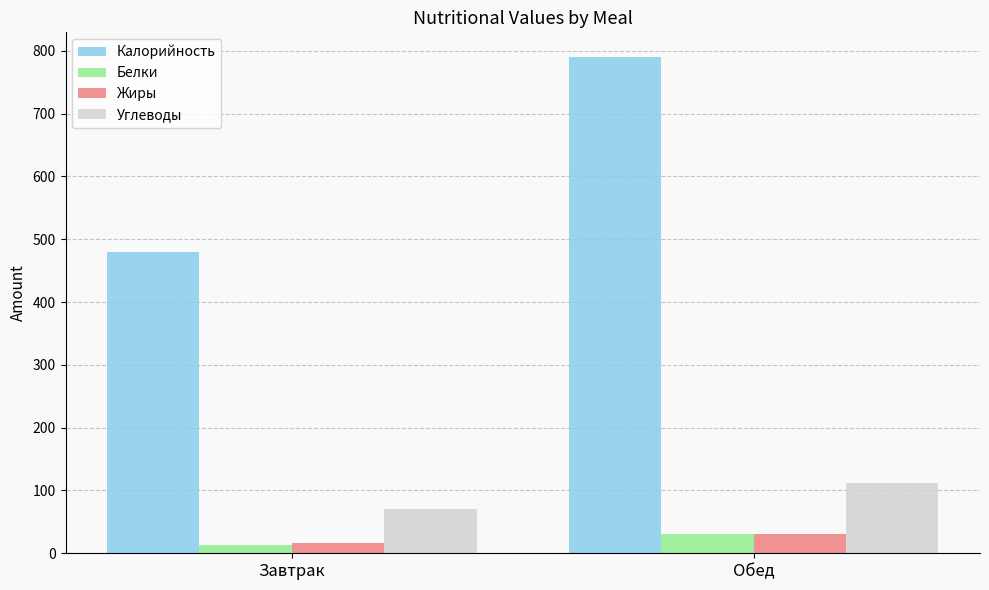

What is the label of the 1st bar from the left?

Завтрак